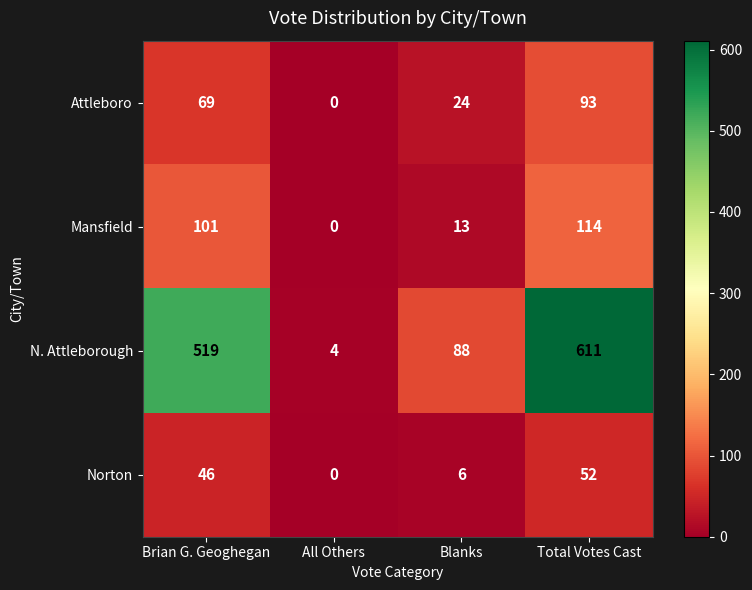

At Blanks, list the series in order from largest to smallest.

N. Attleborough, Attleboro, Mansfield, Norton